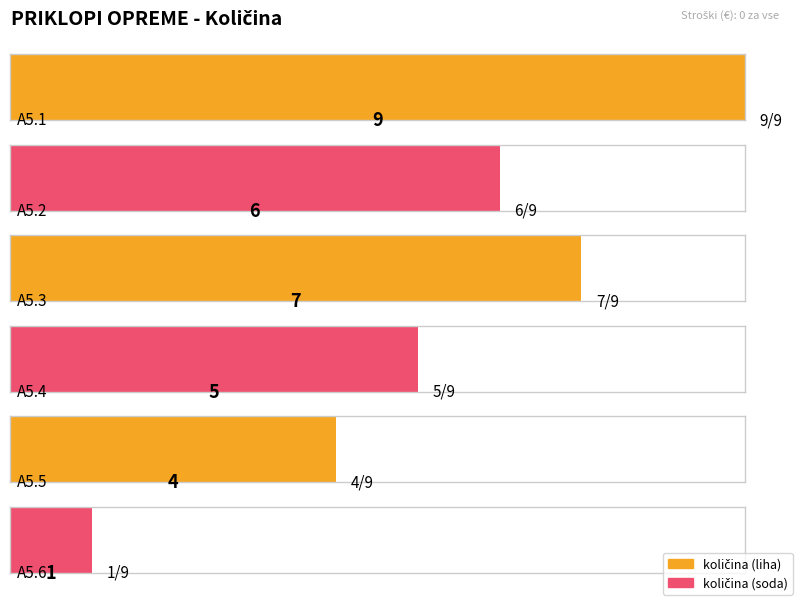

At which label is the value closest to 5?

A5.4